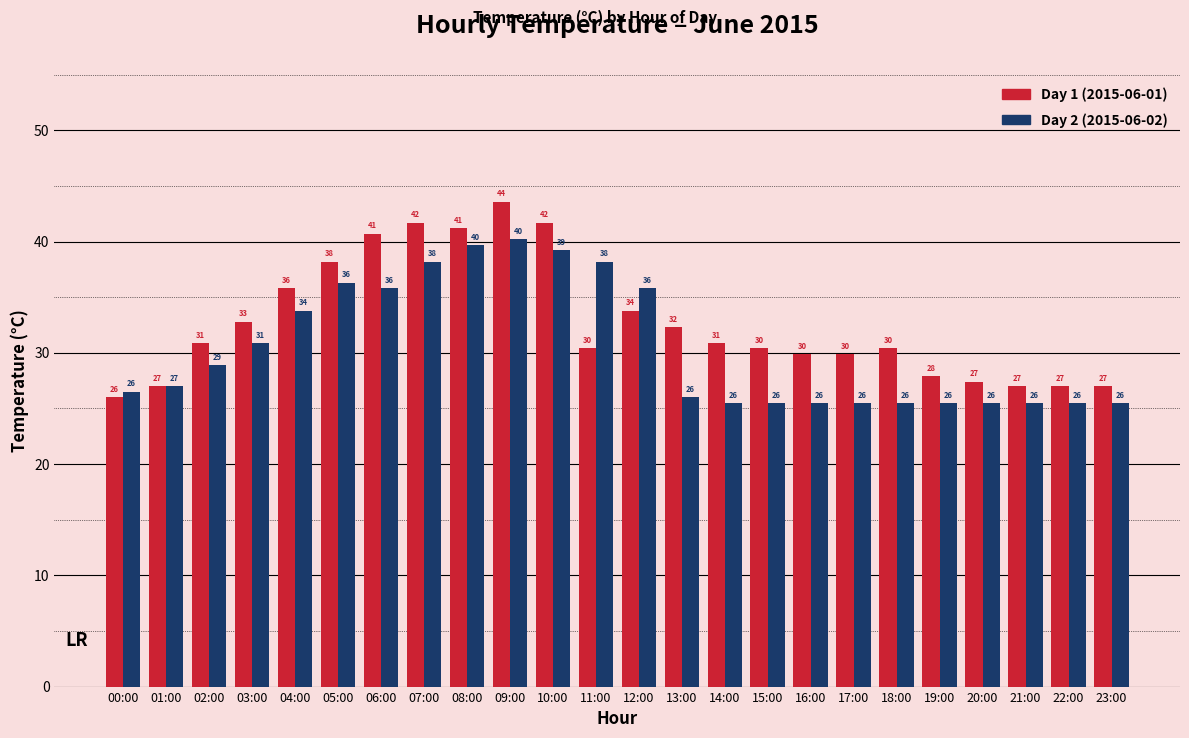

What is the spread (max minus min) of values at 02:00?

2.0